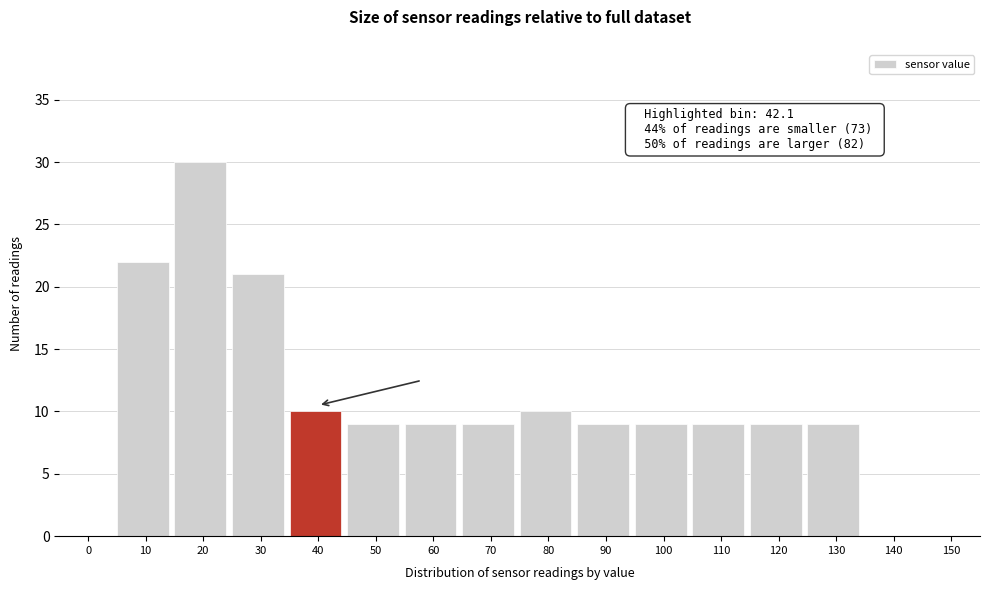

Reading right to left, what are all the values shown in this chart?

150=0	140=0	130=9	120=9	110=9	100=9	90=9	80=10	70=9	60=9	50=9	40=10	30=21	20=30	10=22	0=0